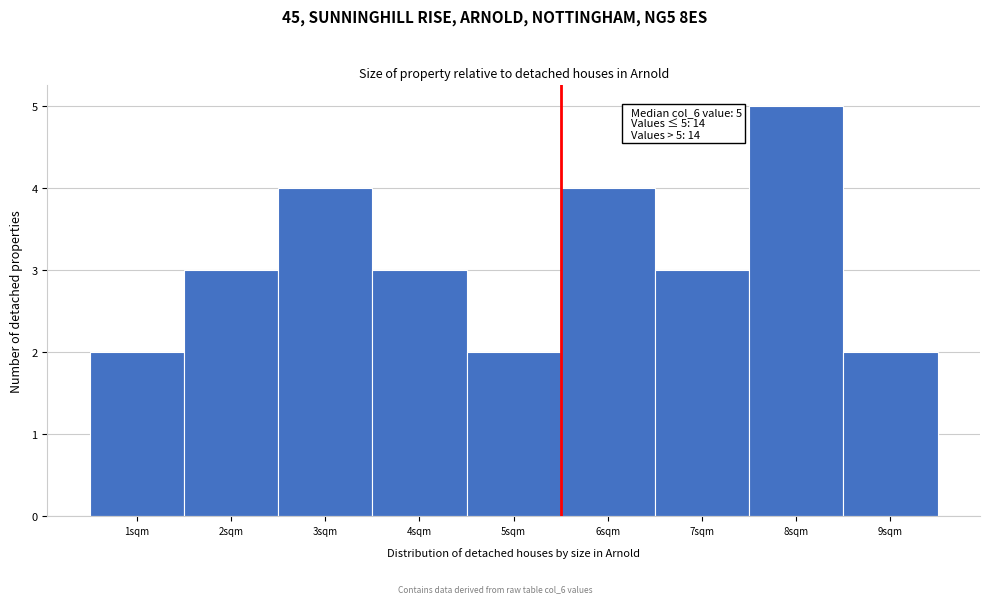

Over which range of the x-axis is the bar tallest?

7.5 to 8.5